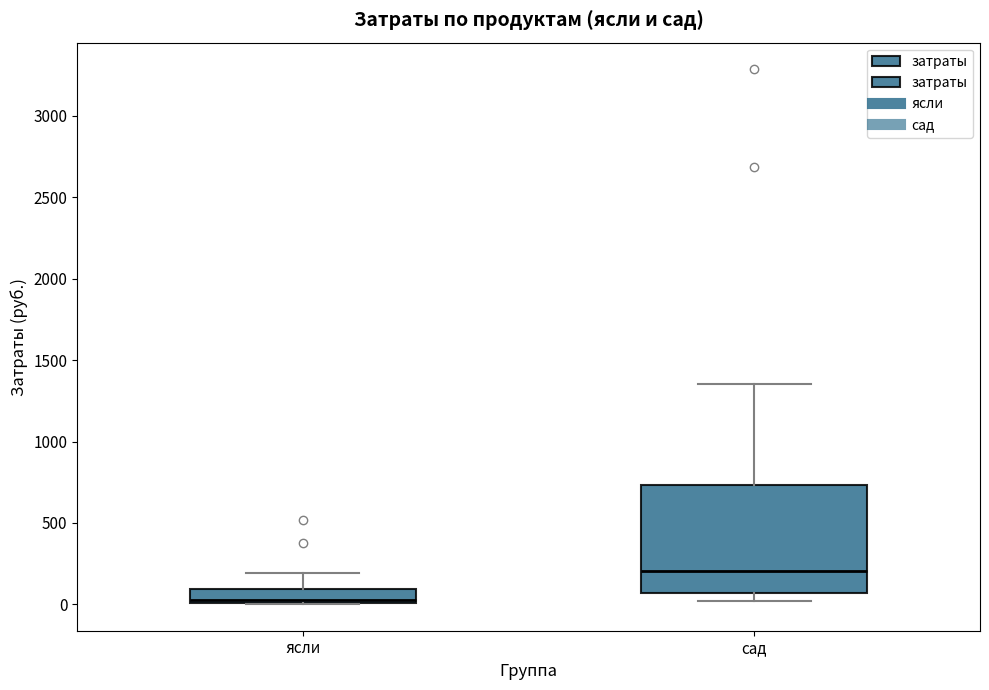

Which box's median line is the lowest?

ясли